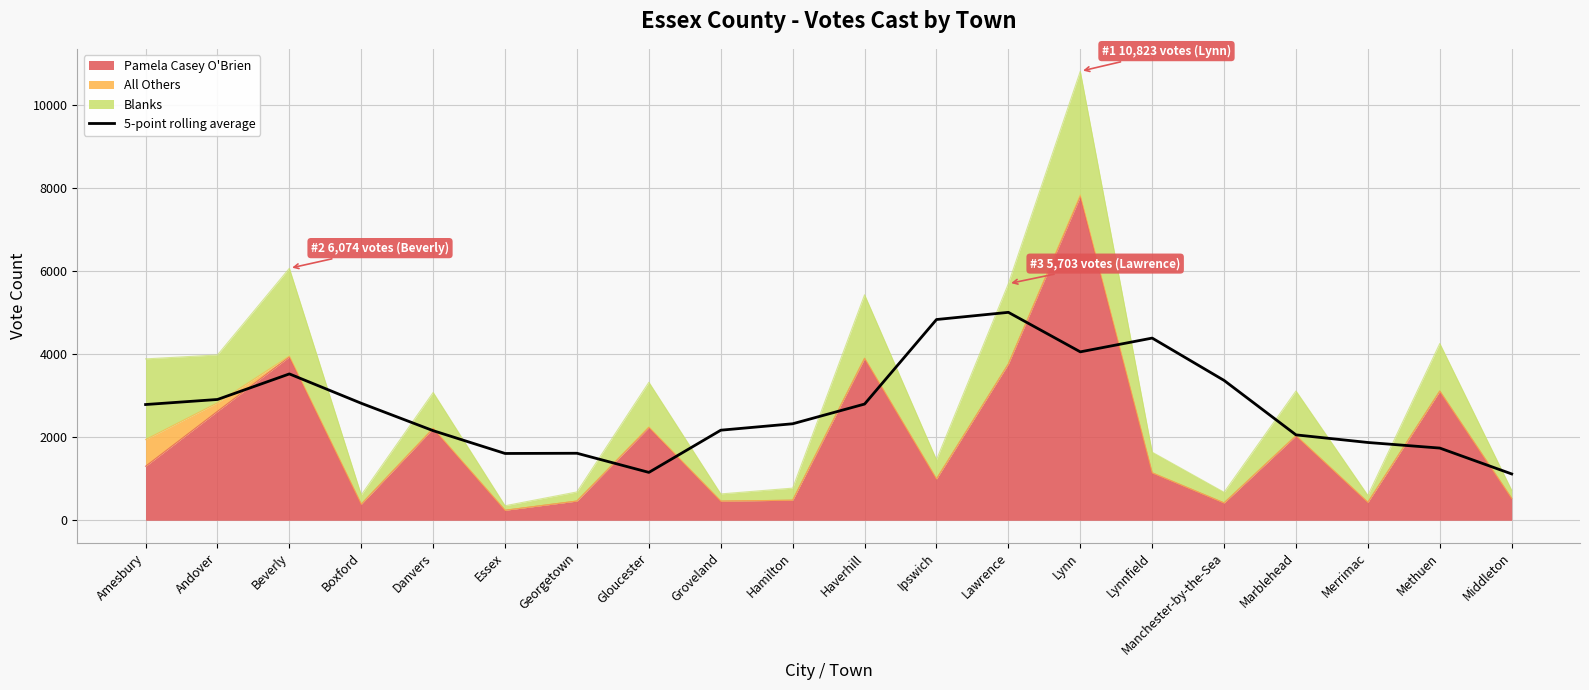

What is the value of the 8th point from the left?

1154.0